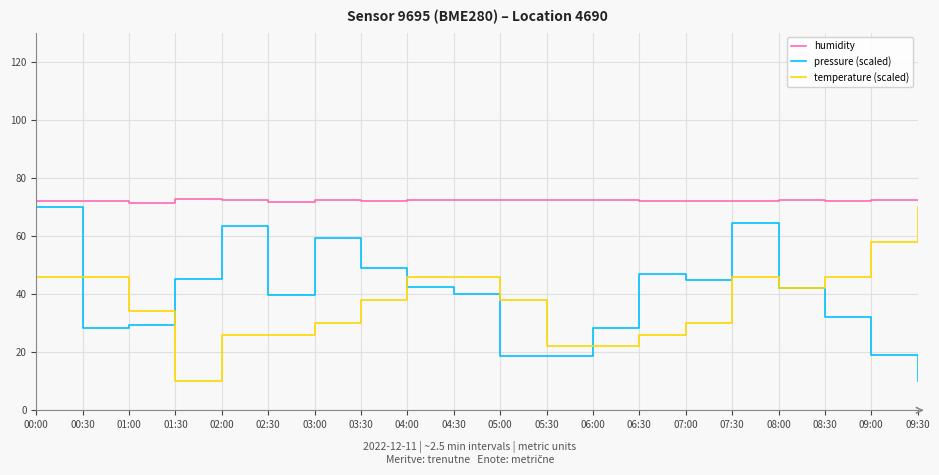

Is the value of humidity at 01:30 greater than the value of pressure (scaled) at 00:00?

Yes